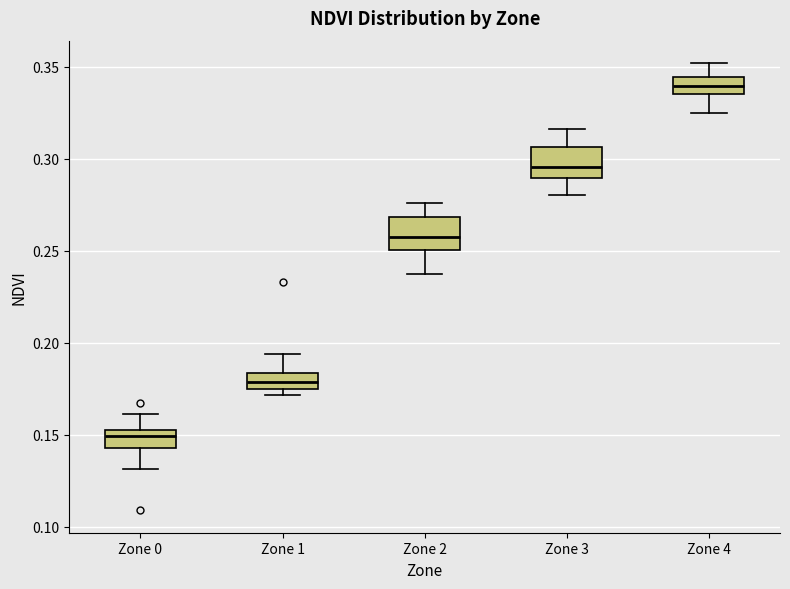

Reading left to right, read every box against the y-axis: the position of its median line, the range the box covers, and the ends of its whiskers. The values are not printed on the chart, so give them approximately, as read against the axis.

Zone 0: median 0.150 (just below the box's upper edge), box 0.145 to 0.150, whiskers 0.130 to 0.160
Zone 1: median 0.180, box 0.175 to 0.185, whiskers 0.170 to 0.195
Zone 2: median 0.260, box 0.250 to 0.270, whiskers 0.235 to 0.275
Zone 3: median 0.295, box 0.290 to 0.305, whiskers 0.280 to 0.315
Zone 4: median 0.340, box 0.335 to 0.345, whiskers 0.325 to 0.350